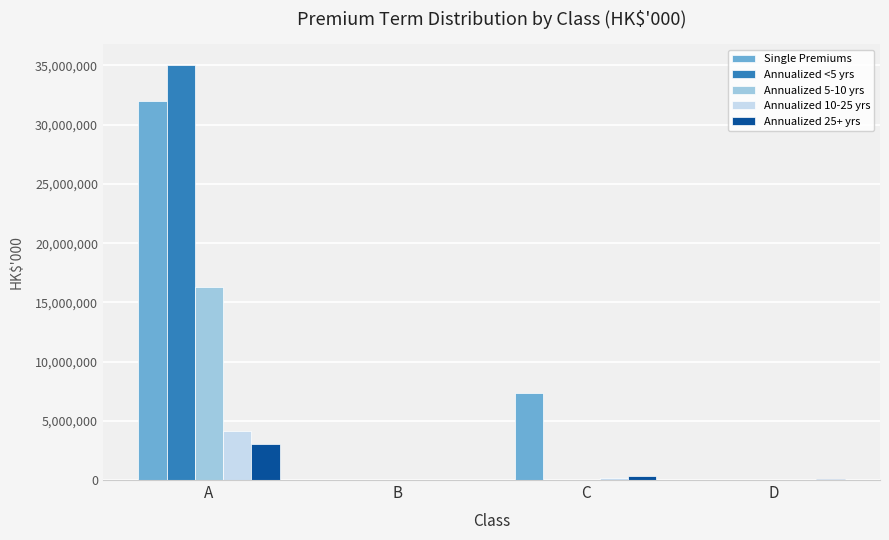

At which category is the sum across all series the highest?

A